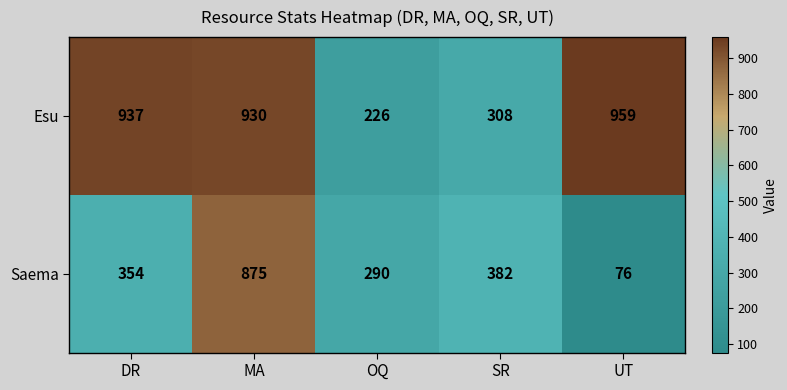

List the series in order of their peak value, lowest first.

Saema, Esu